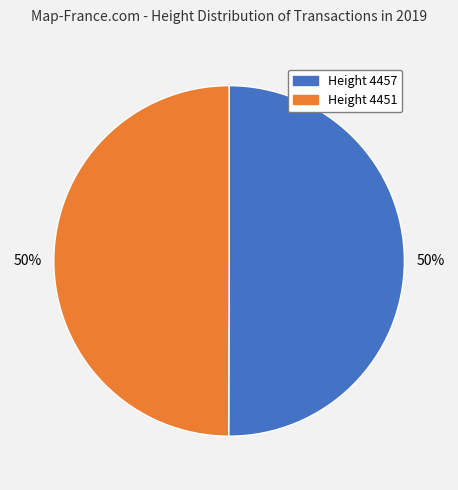

To the nearest percent, what is the average slice percentage?

50%